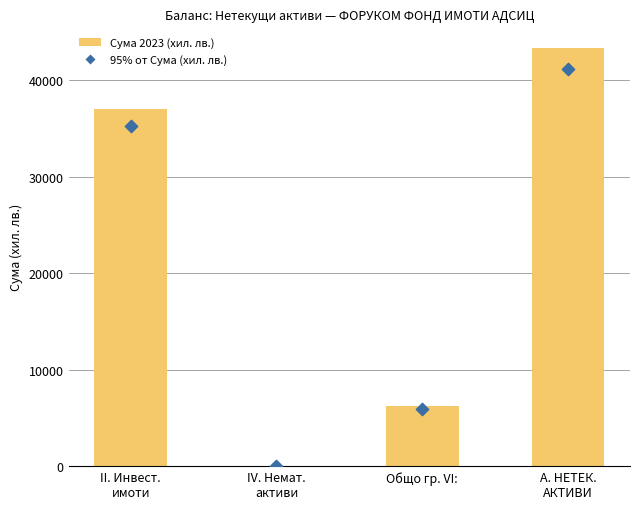

What are all the series names shown in the legend?

Сума 2023 (хил. лв.), 95% от Сума (хил. лв.)